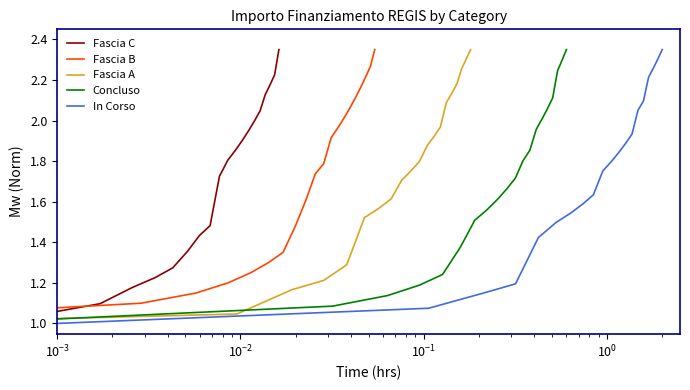

Does the chart display data point markers on the line(s)?

No